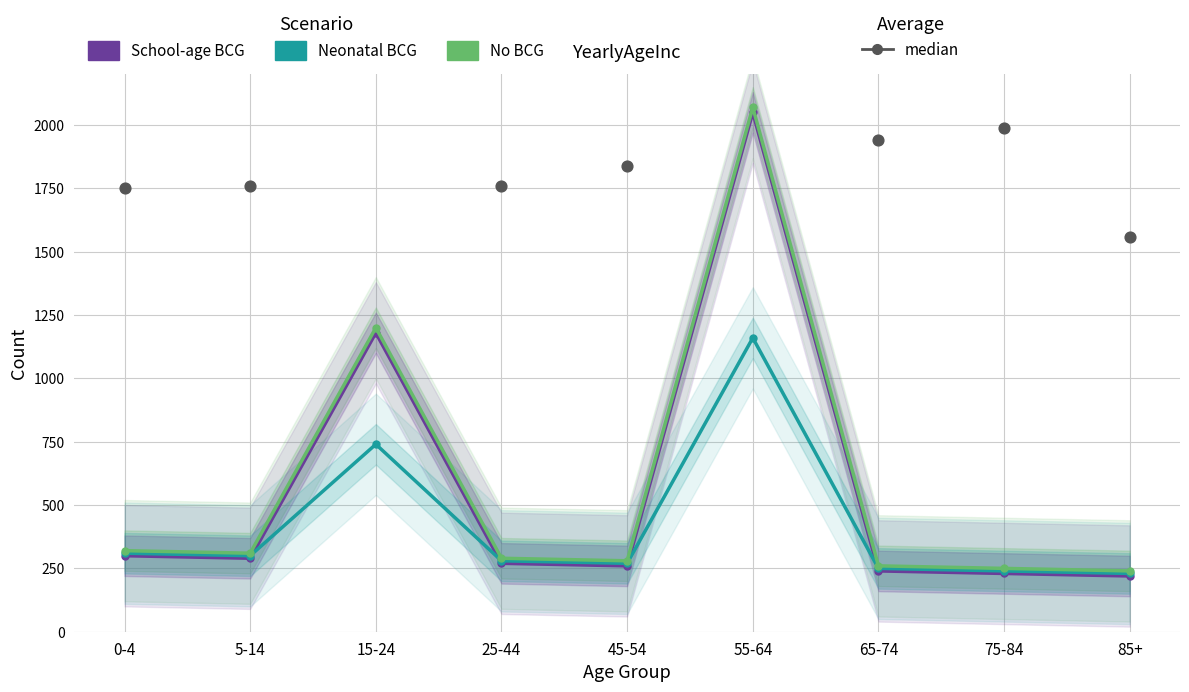

Which series has the largest total across all categories?

median